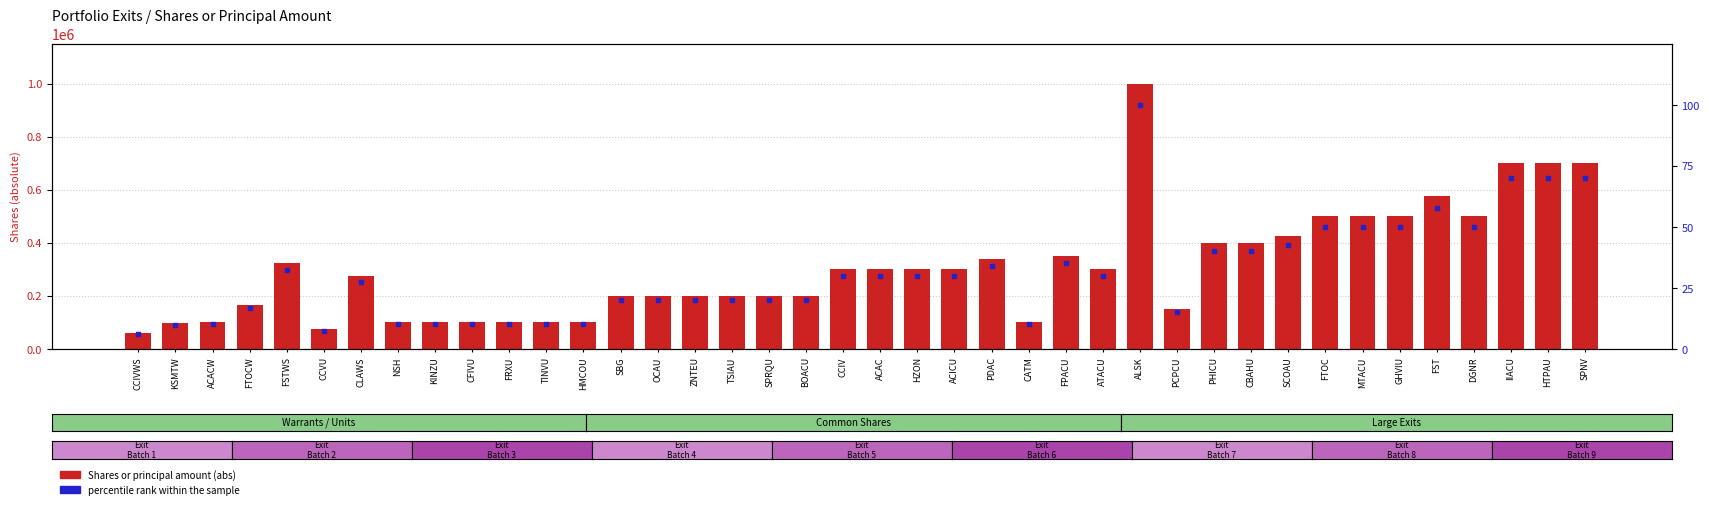

Which series has the largest Y range (max minus min)?

Shares or principal amount